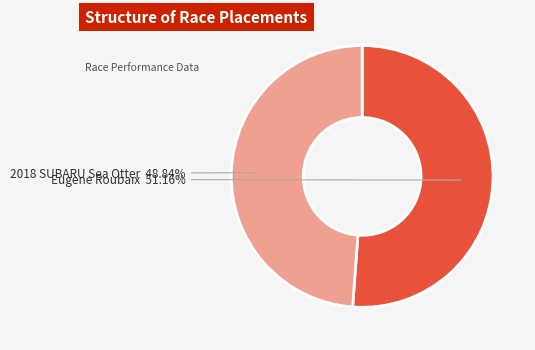

Is there any slice that represents more than half of the pie?

Yes